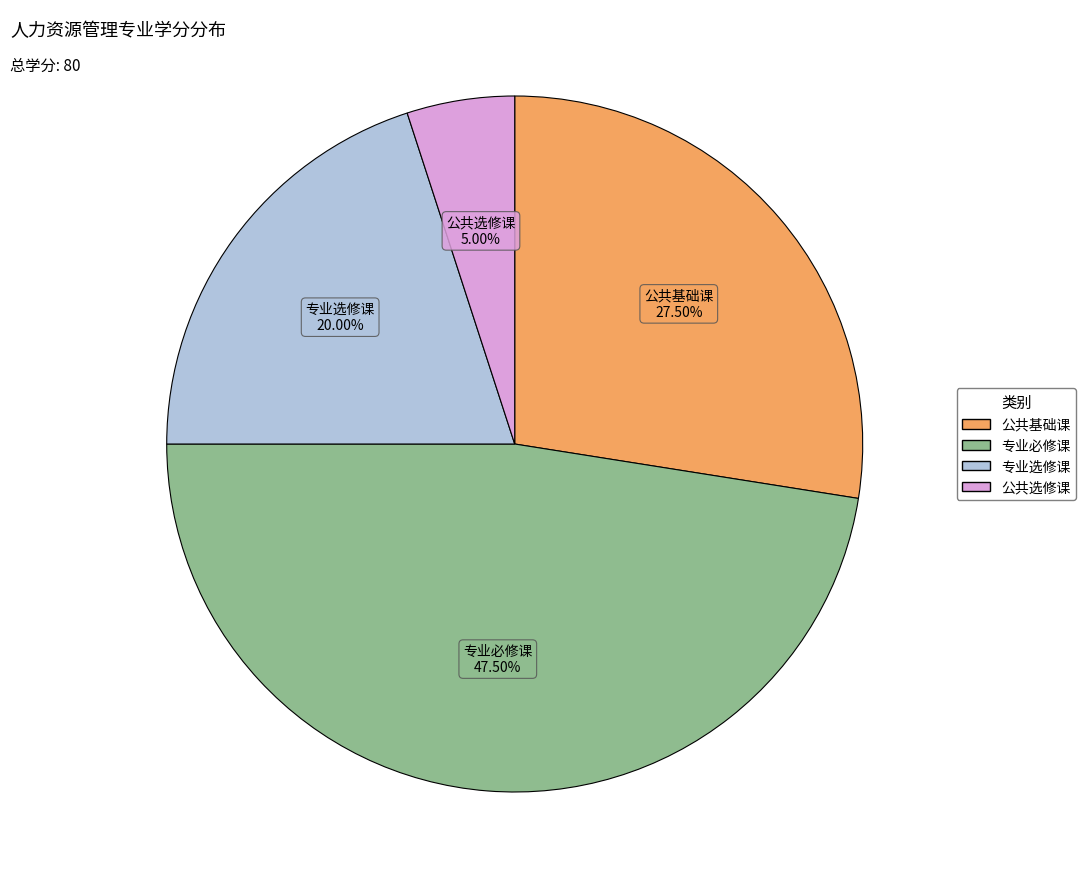

What percentage is NOT represented by 专业必修课?

52.5%